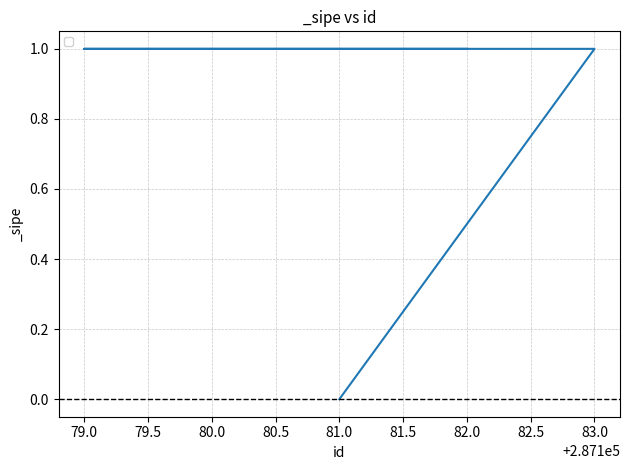

What is the value of the 2nd point from the left?

1